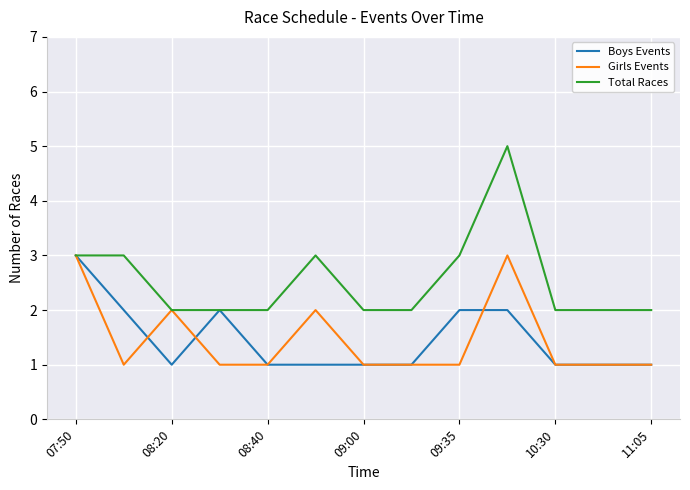

Which series has the largest total across all categories?

Total Races